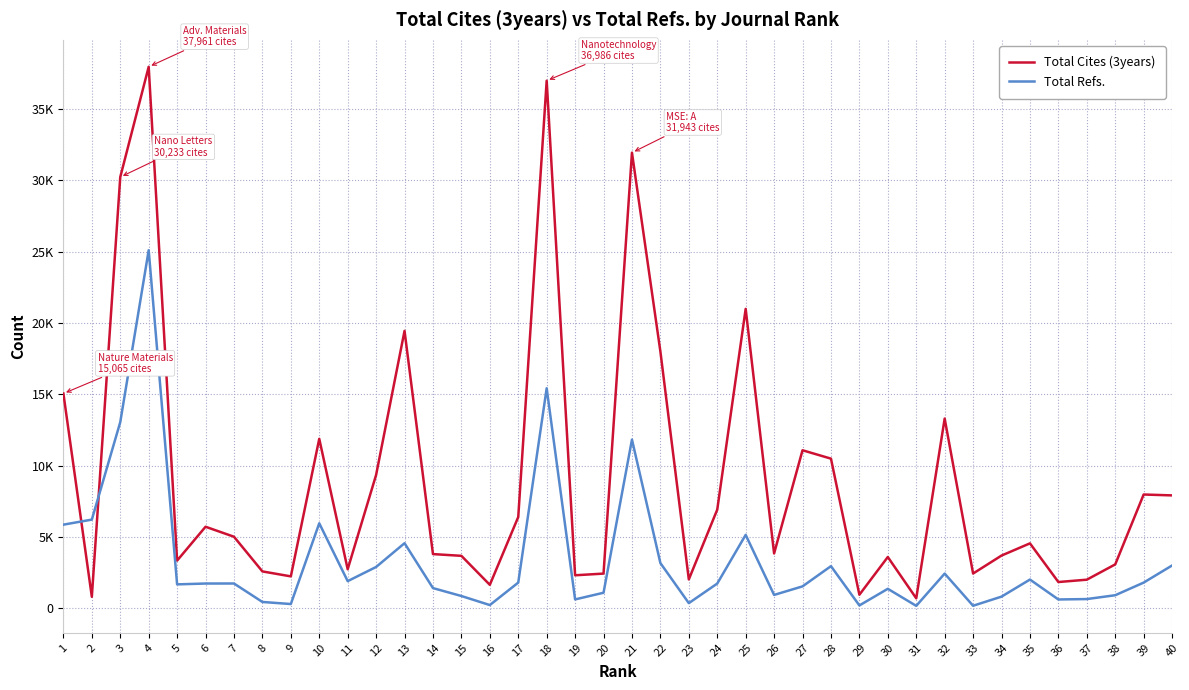

In Total Refs., how many points are lower than both neighbors (excluding endpoints)?

11